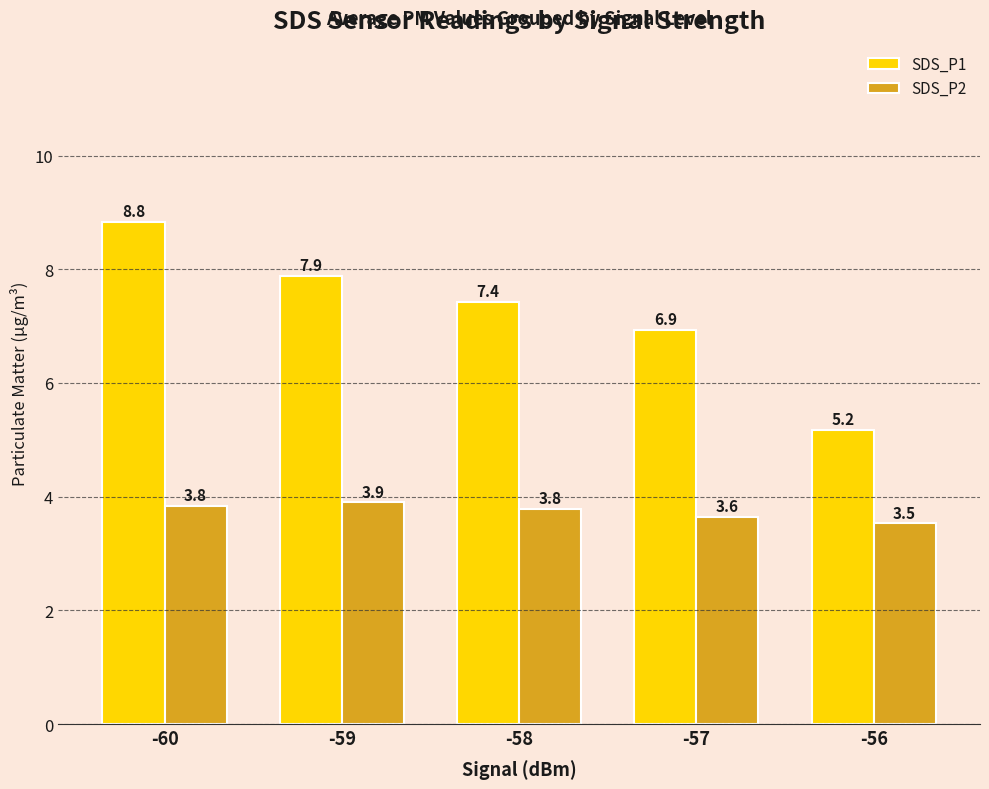

Rank the series by their average value, from highest to lowest.

SDS_P1, SDS_P2